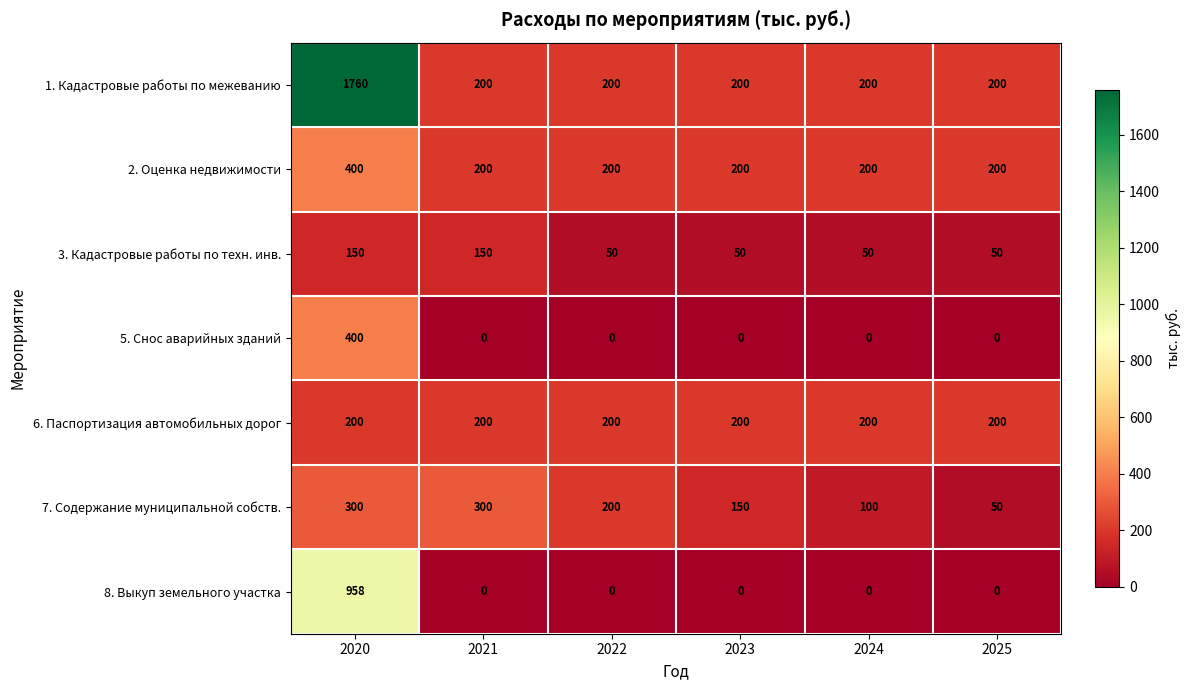

Which label corresponds to the largest value in the chart?

2020